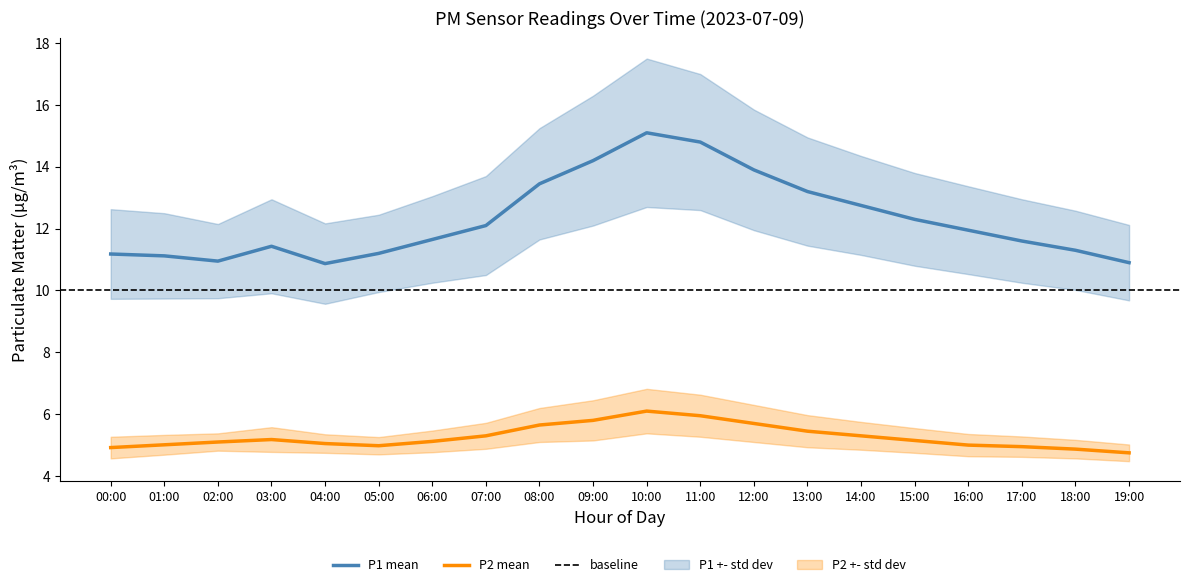

Reading left to right, what are all the values shown in this chart?

P1: 11.2	11.1	10.9	11.4	10.9	11.2	11.7	12.1	13.4	14.2	15.1	14.8	13.9	13.2	12.8	12.3	11.9	11.6	11.3	10.9
P2: 4.9	5.0	5.1	5.2	5.0	5.0	5.1	5.3	5.7	5.8	6.1	6.0	5.7	5.5	5.3	5.2	5.0	5.0	4.9	4.8